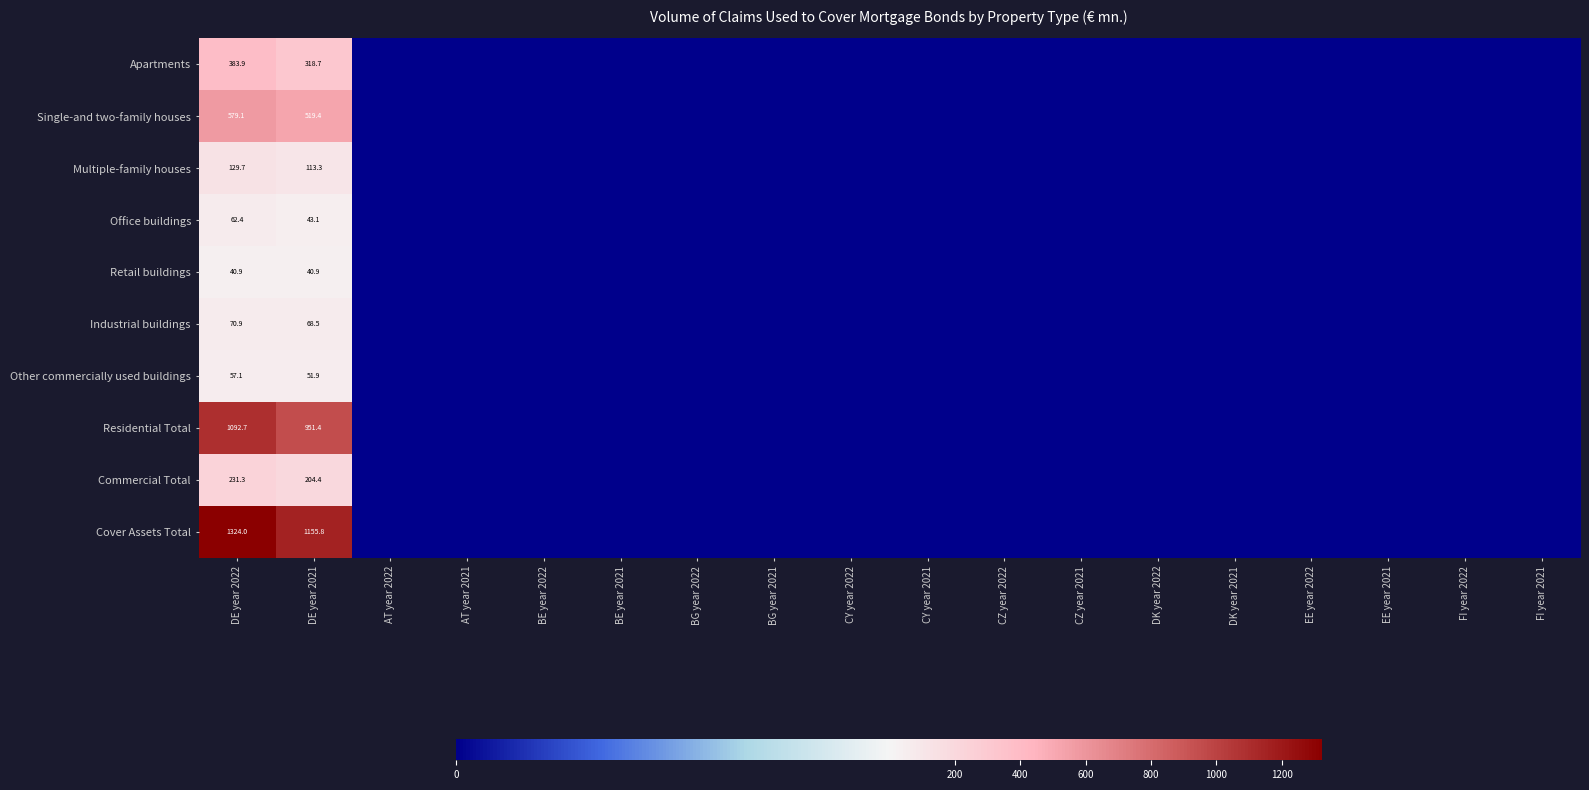

The value of Office buildings at DE year 2021 is 43.1. True or false?

True